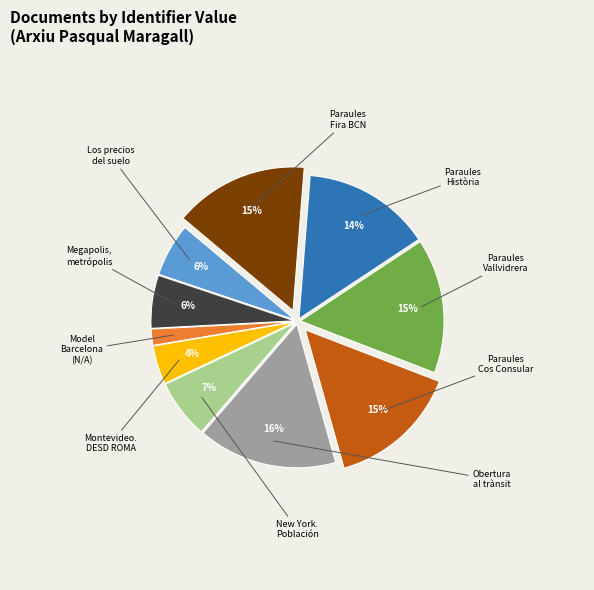

How many segments does this pie chart have?

10